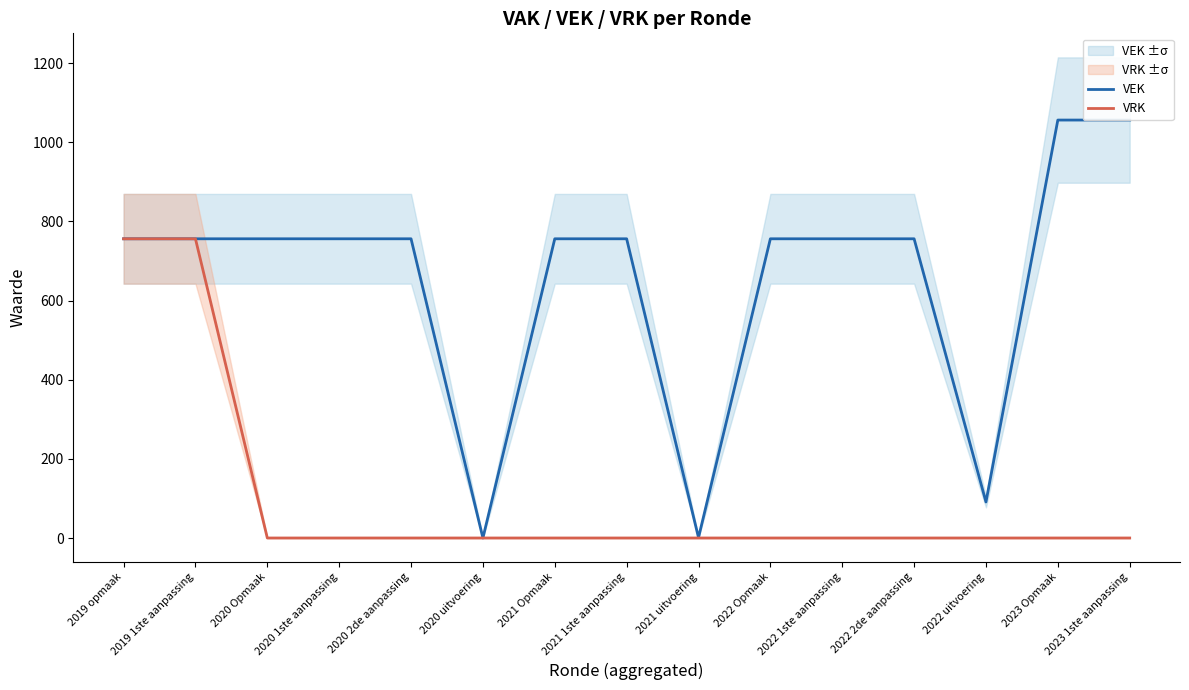

Is the value of VRK at 2020 1ste aanpassing greater than the value of VEK at 2020 Opmaak?

No